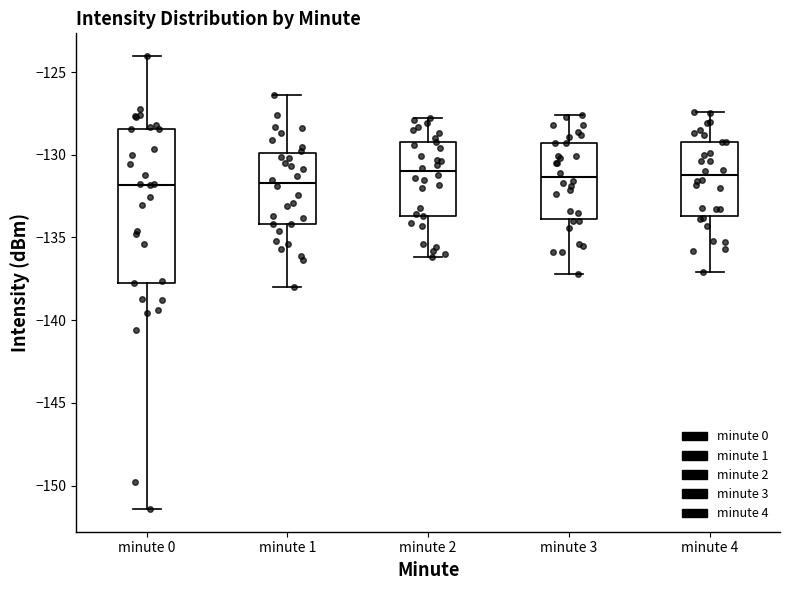

Reading left to right, read every box against the y-axis: the position of its median line, the range the box covers, and the ends of its whiskers. The values are not printed on the chart, so give them approximately, as read against the axis.

minute 0: median -132.0, box -137.5 to -128.5, whiskers -151.5 to -124.0
minute 1: median -131.5, box -134.0 to -130.0, whiskers -138.0 to -126.5
minute 2: median -131.0, box -133.5 to -129.0, whiskers -136.0 to -128.0
minute 3: median -131.5, box -134.0 to -129.5, whiskers -137.0 to -127.5
minute 4: median -131.0, box -133.5 to -129.0, whiskers -137.0 to -127.5